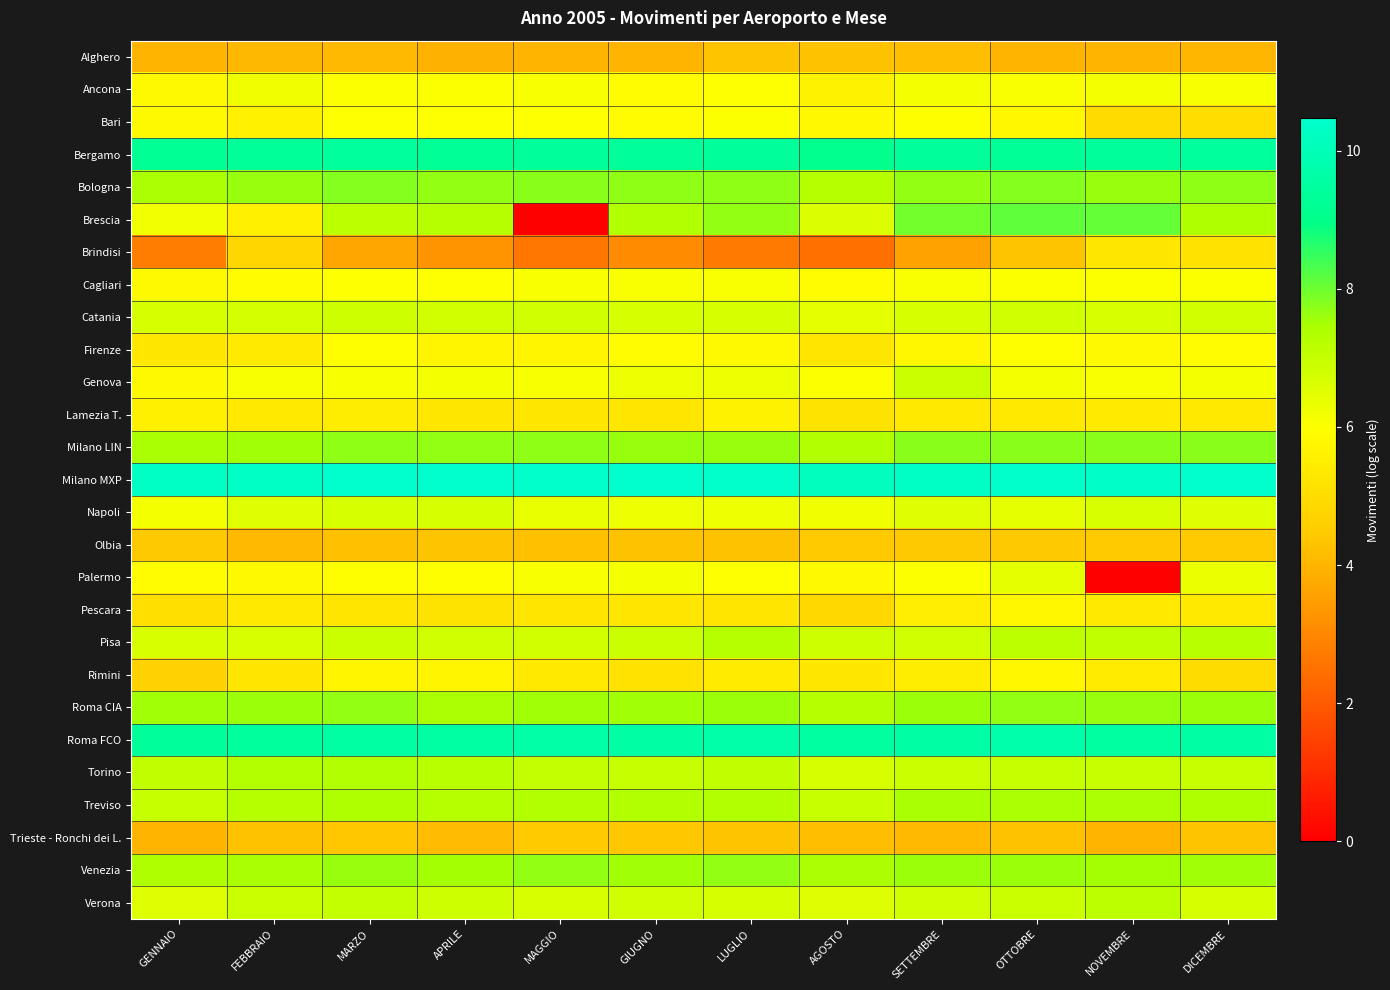

Which series has the widest spread of values?

Brescia